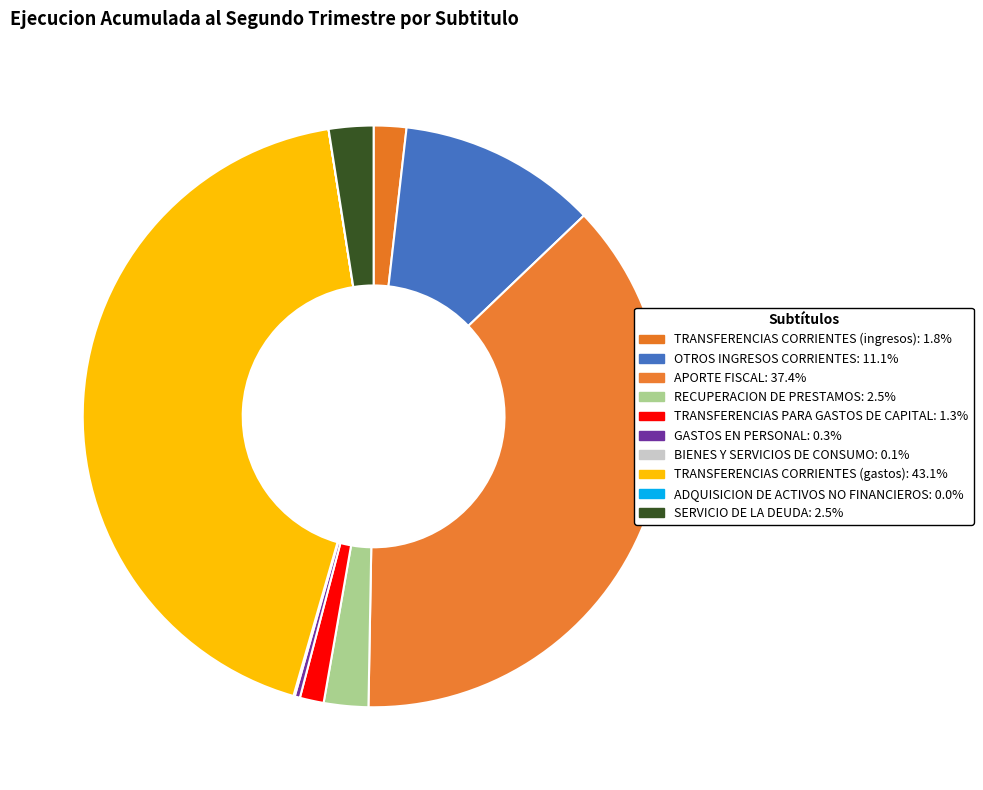

What is the change in value from TRANSFERENCIAS CORRIENTES (gastos) to ADQUISICION DE ACTIVOS NO FINANCIEROS?

-21199143